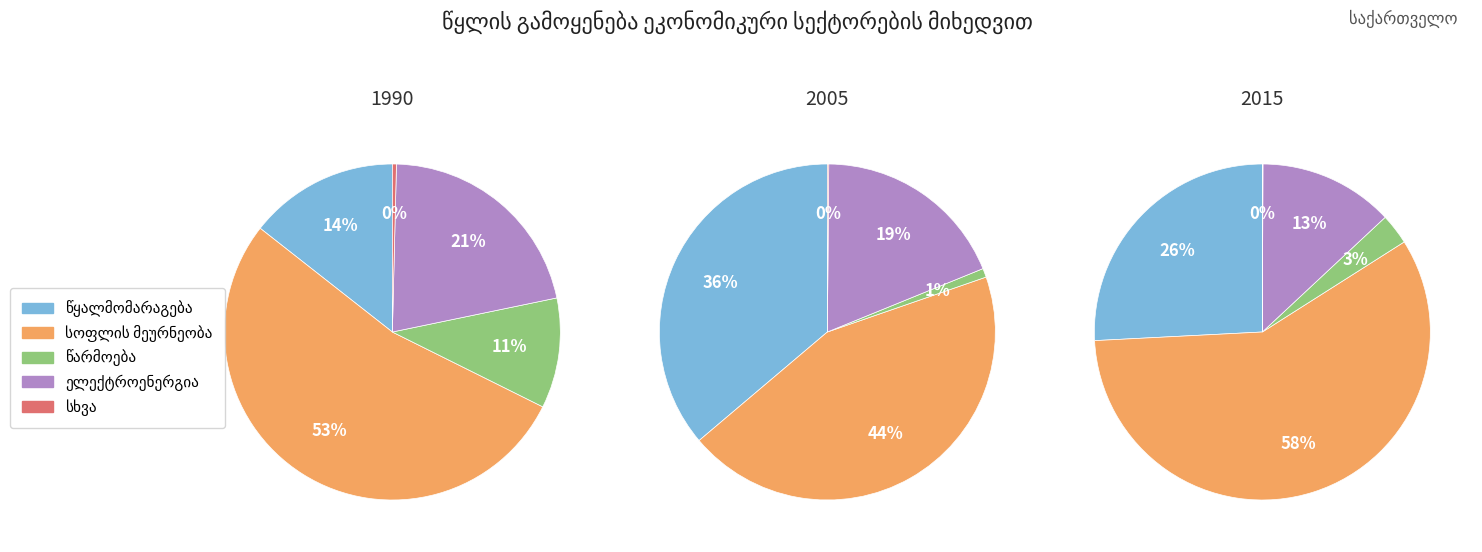

The 6 slice represents 1% of the pie. True or false?

False